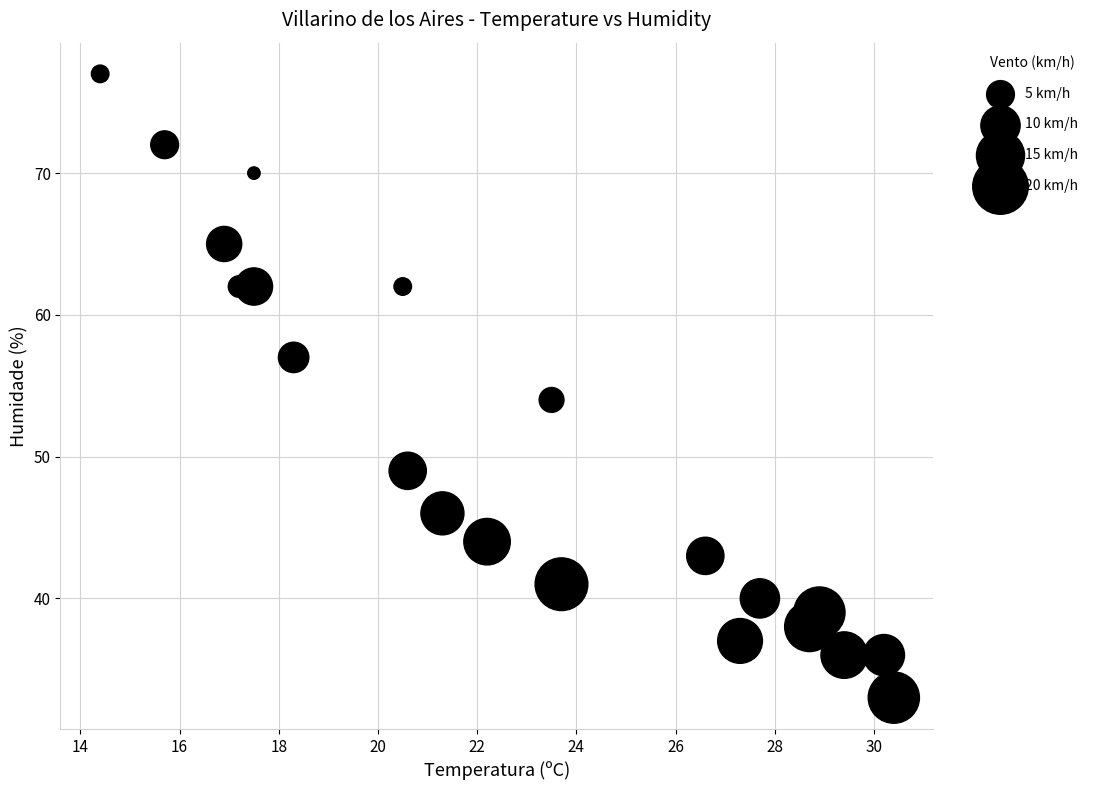

What Y value in the scatter plot is closest to 55?

54